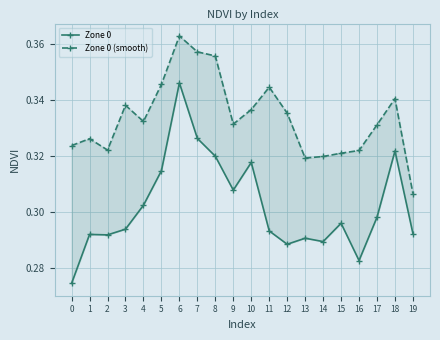

At how many categories does at least one series exceed 0?

20